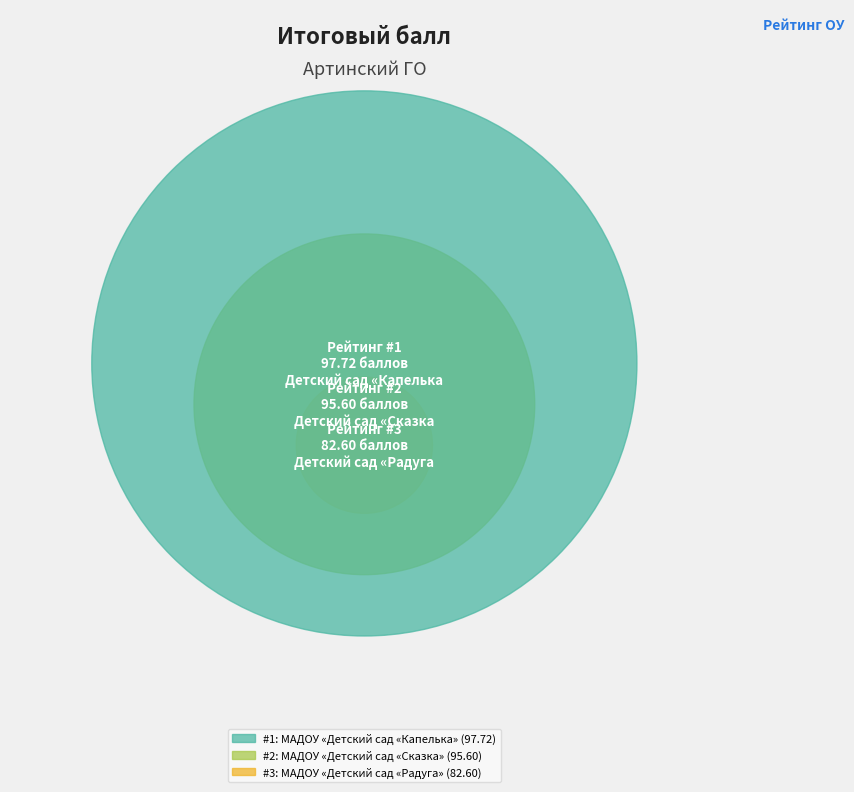

To the nearest percent, what percentage of the pie is МАДОУ «Детский сад «Сказка»?

35%